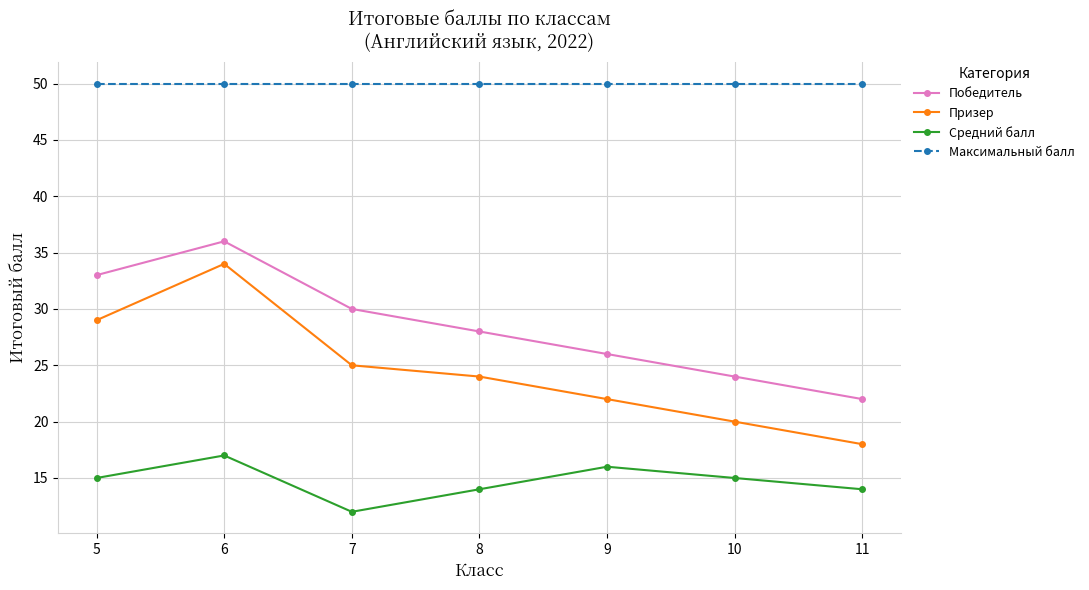

What is the minimum value shown in the chart?

12